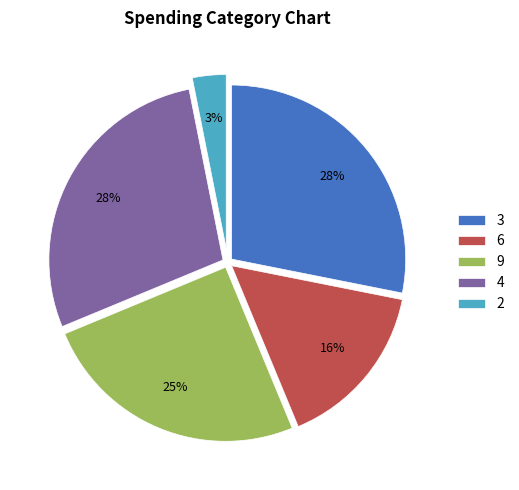

Does 6 account for over 50% of the chart?

No